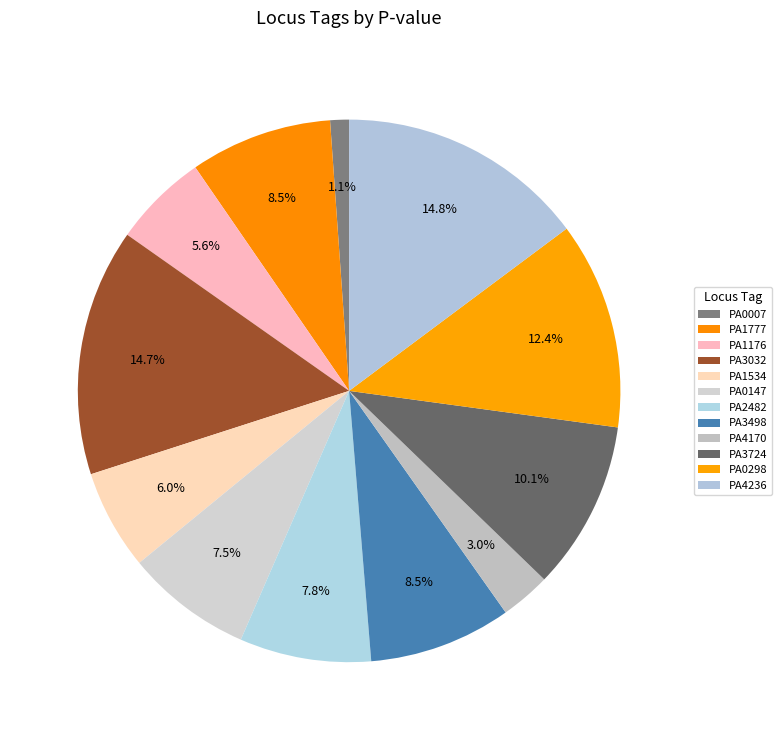

How many slices are in this pie chart?

12